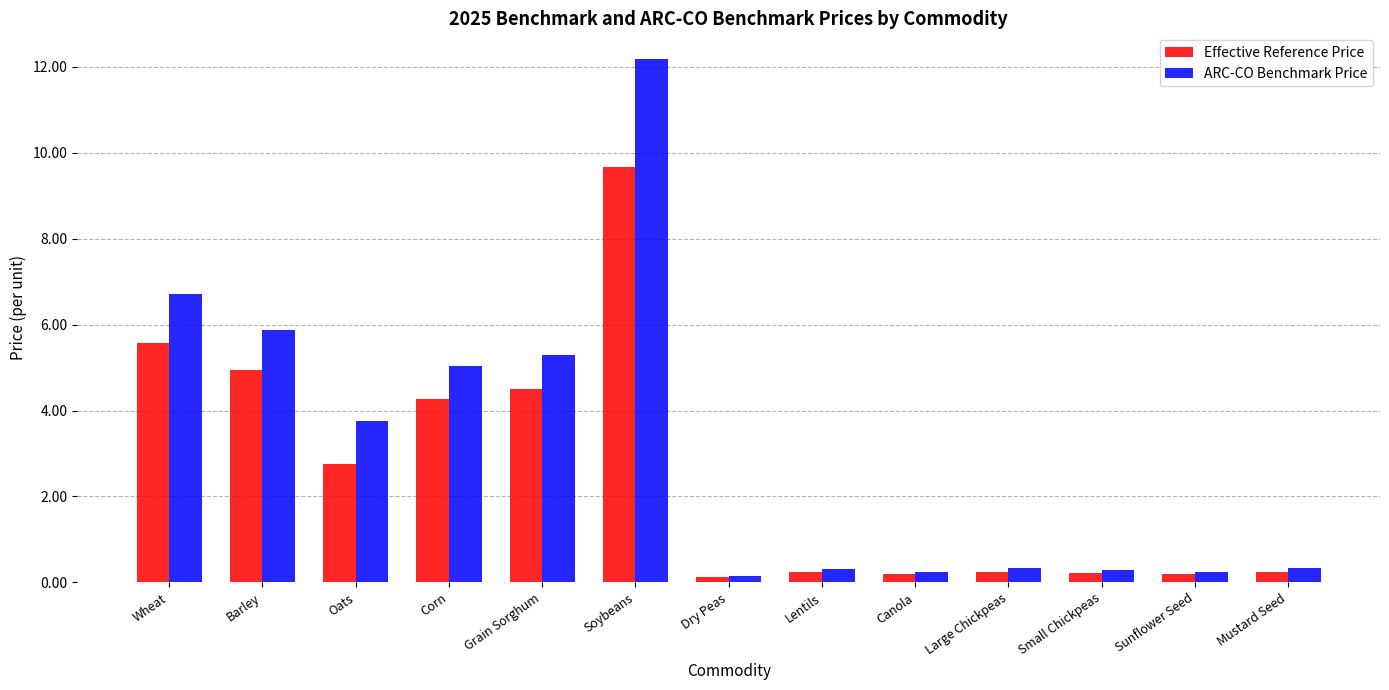

What is the difference between the maximum and minimum values in the ARC-CO Benchmark Price series?

12.0